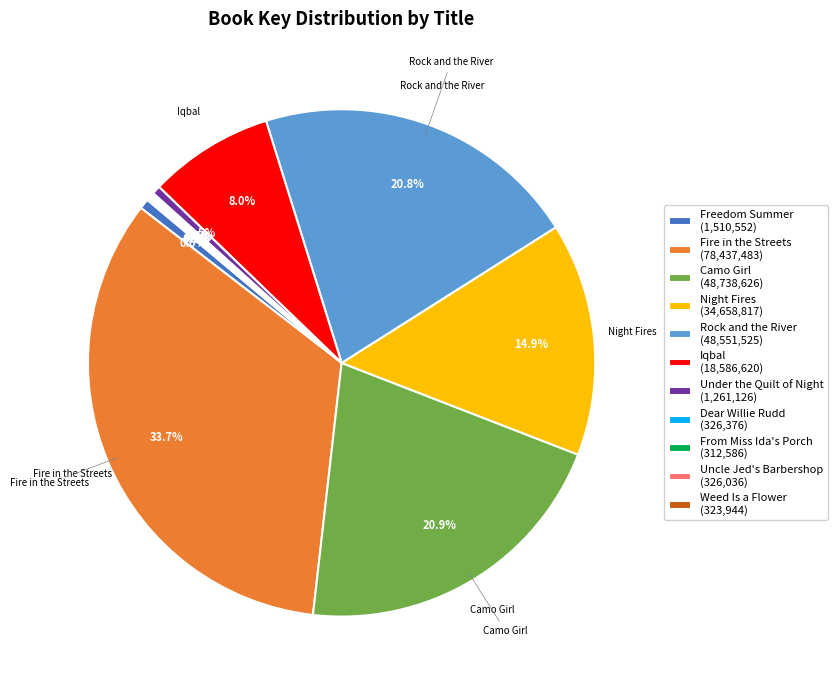

Combined, do Camo Girl (48,738,626) and Rock and the River (48,551,525) account for over 50%?

No